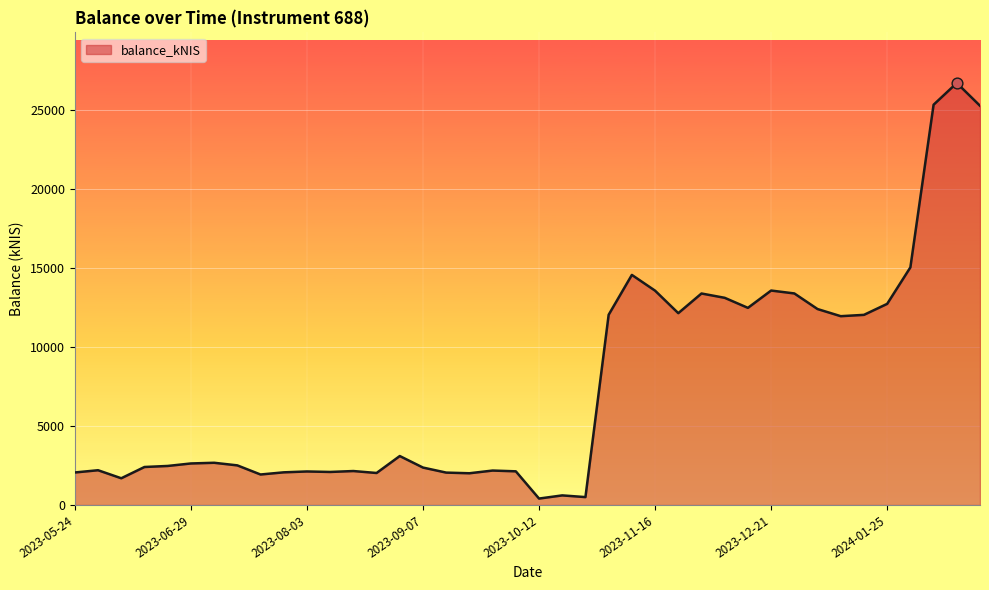

What is the maximum value shown in the chart?

26739.2